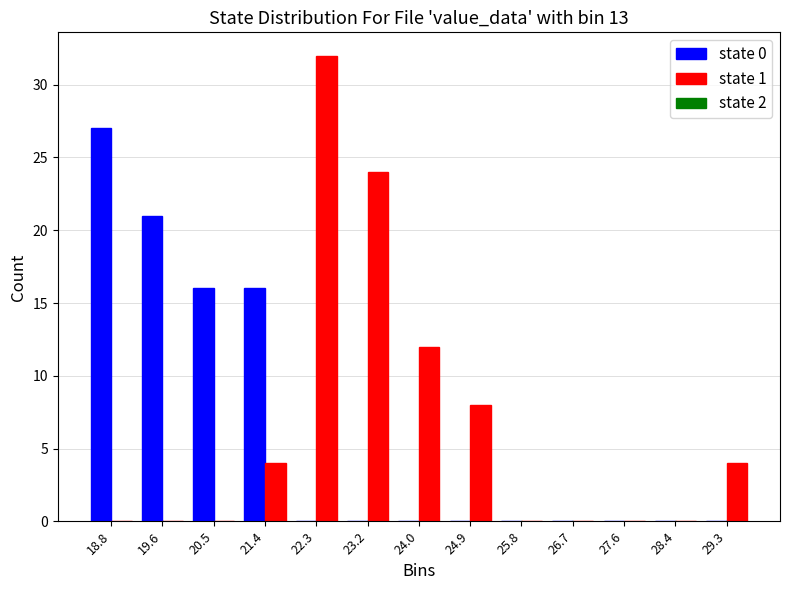

In the state 0 series, which range on the x-axis has the tallest bar?

18.33 to 19.21